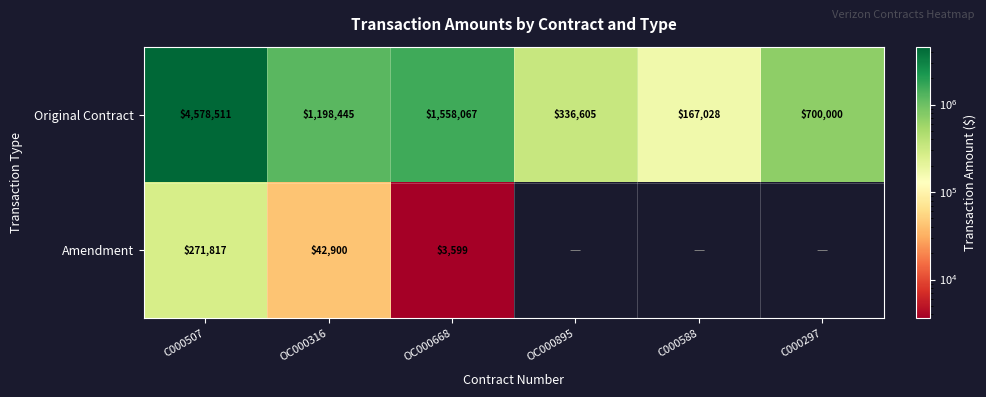

At which category does the chart reach its peak across all series?

C000507